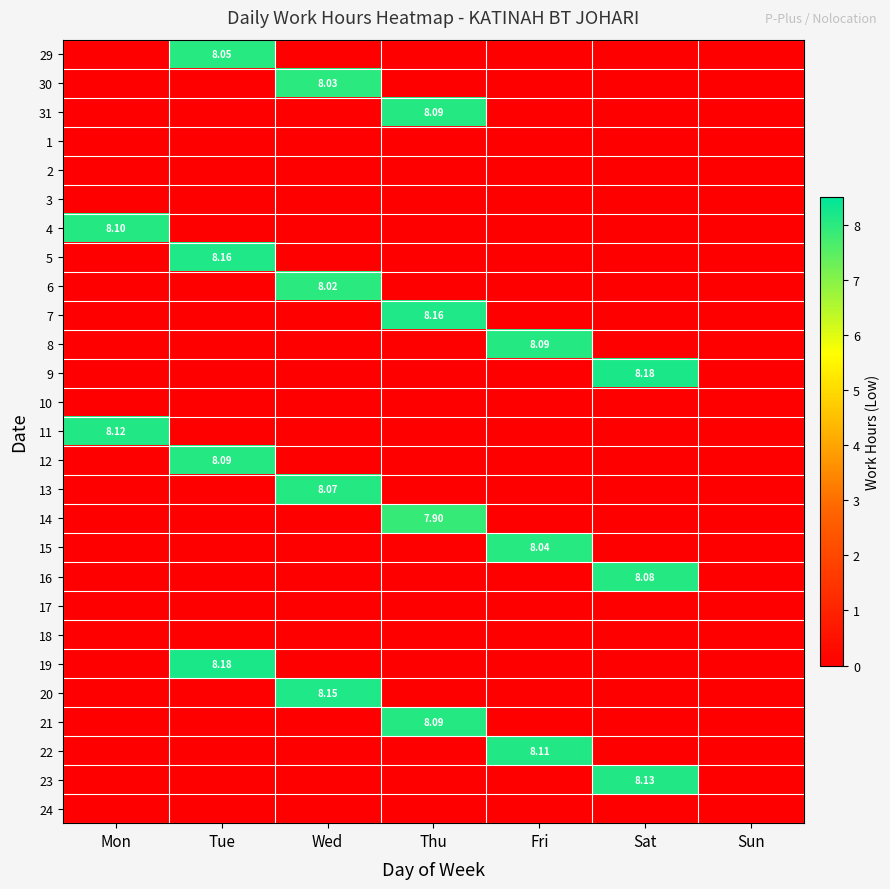

At which label is 10 closest to 0?

Mon